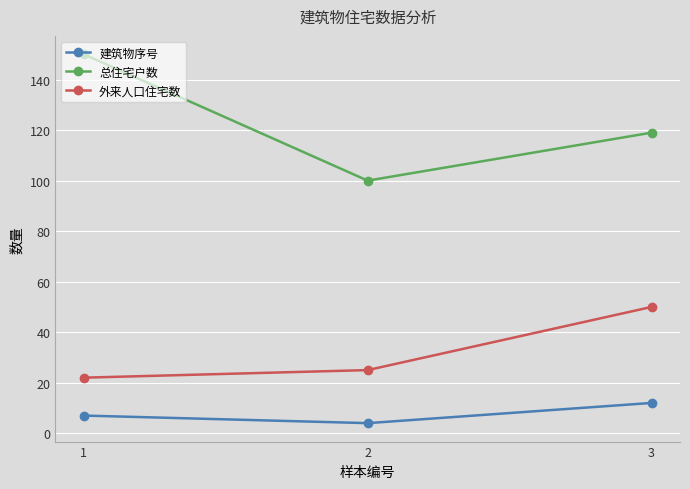

Reading right to left, transcribe all the data shown in this chart.

建筑物序号: 3=12	2=4	1=7
总住宅户数: 3=119	2=100	1=150
外来人口住宅数: 3=50	2=25	1=22